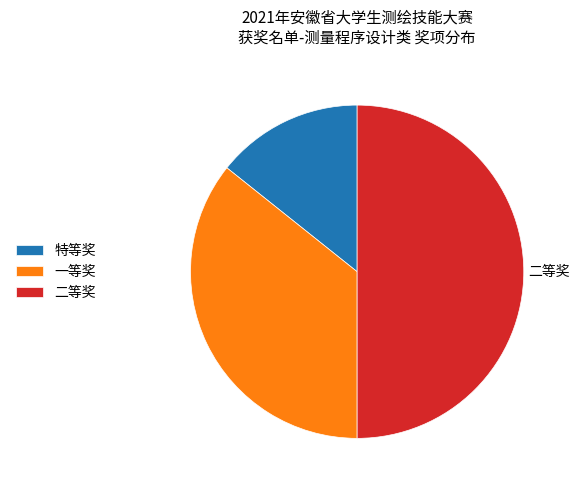

How many slices are in this pie chart?

3